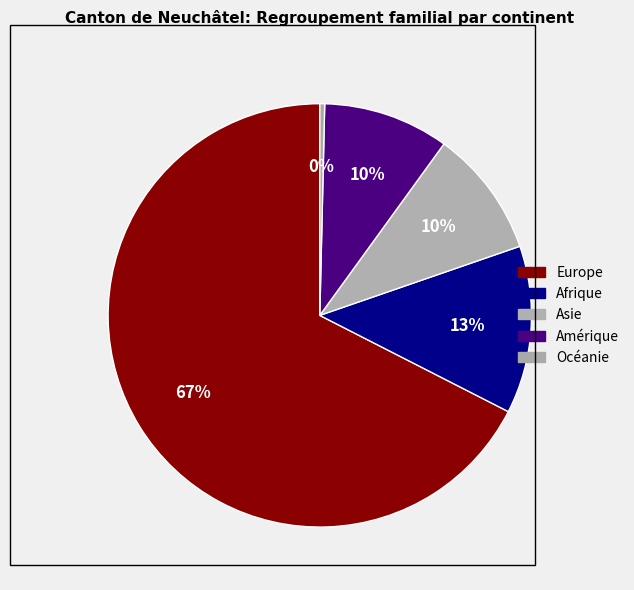

Which slice is the largest?

Europe